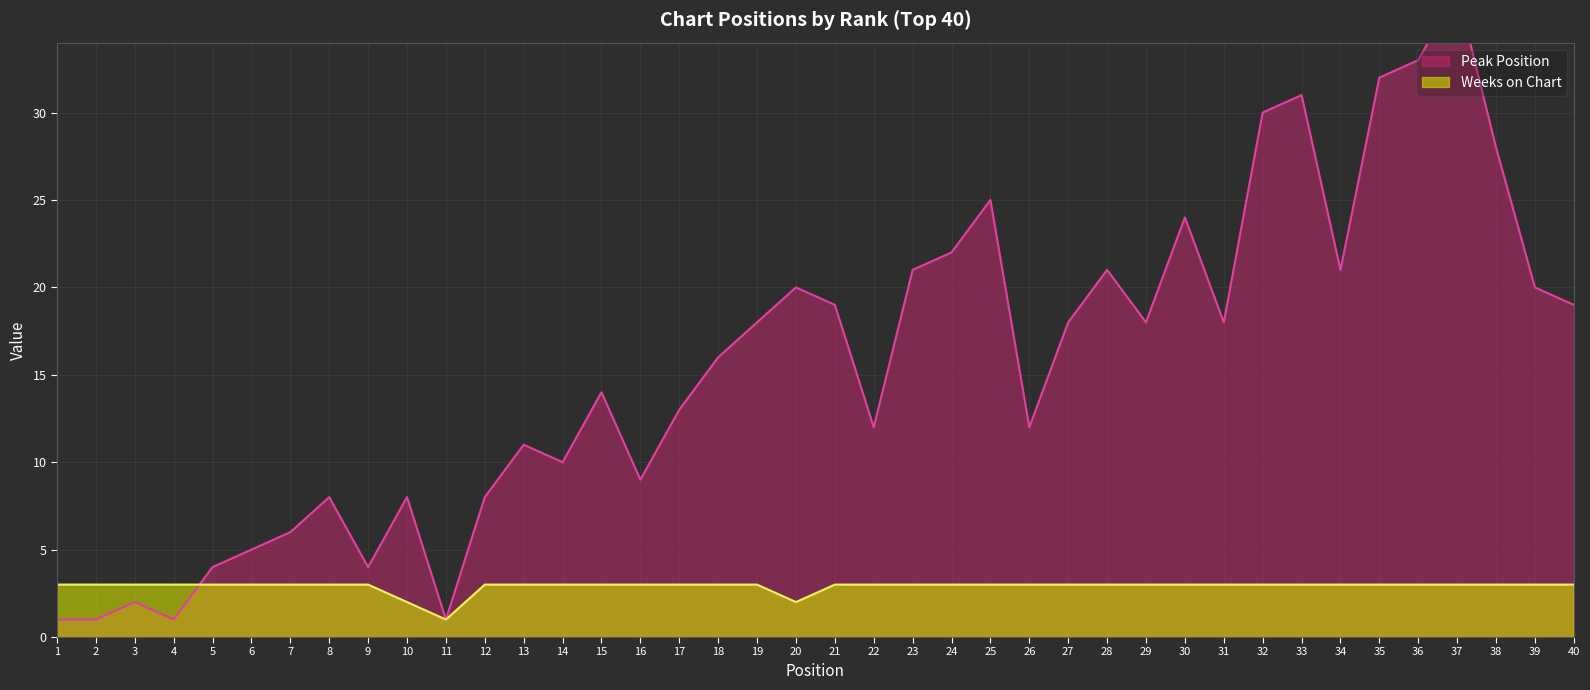

The value of Weeks on Chart at 13 is 3. True or false?

True